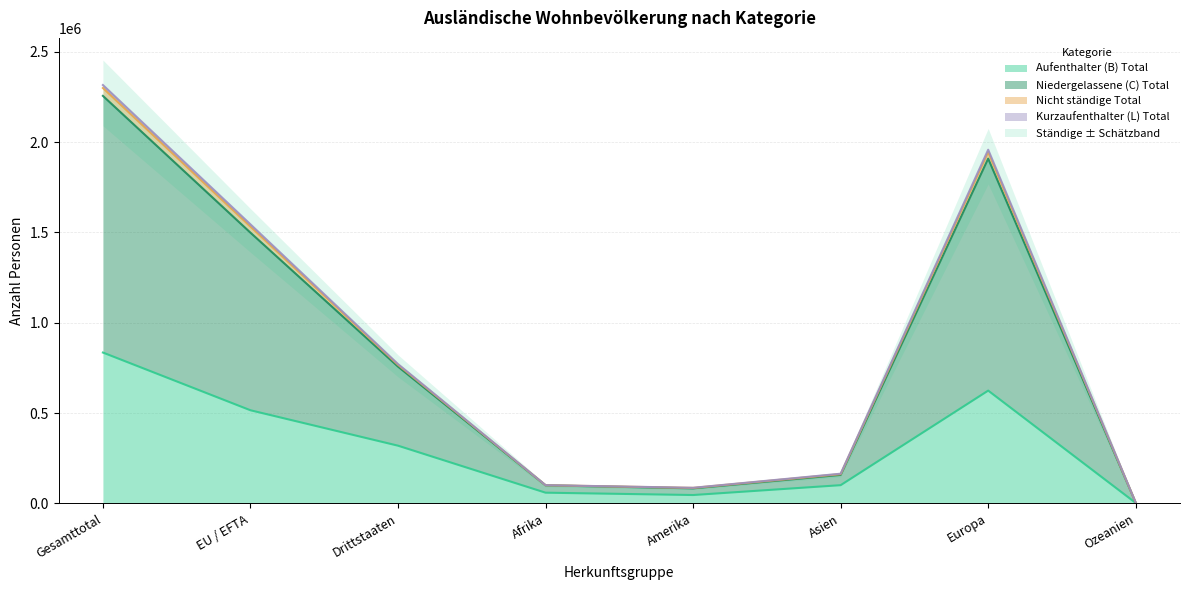

Between Amerika and Europa, which series saw the biggest shift?

Niedergelassene (C) Total